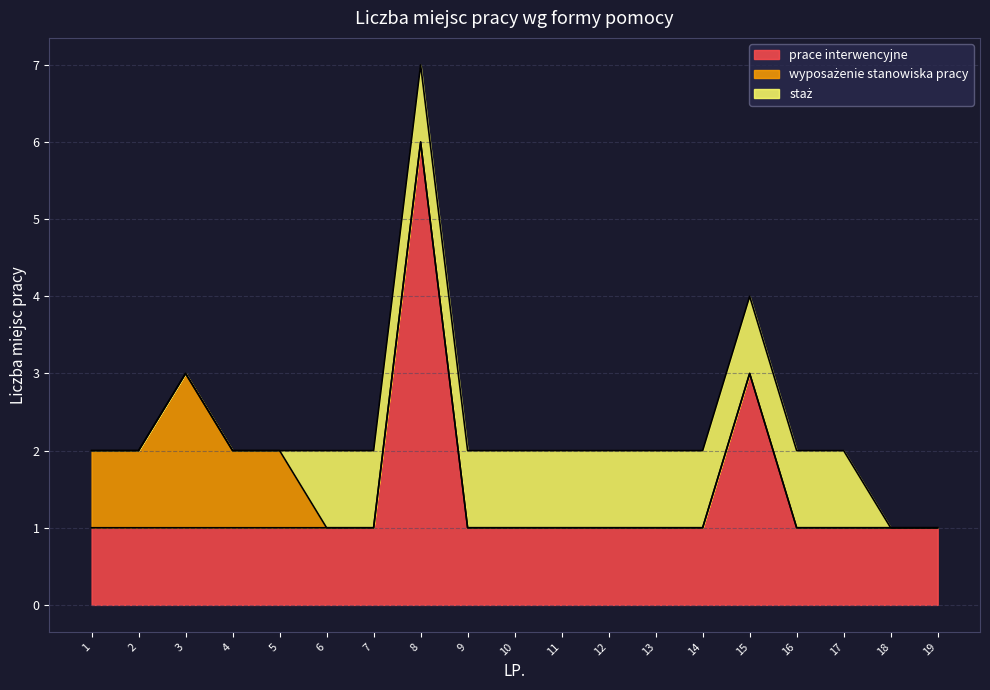

True or false: prace interwencyjne and staż cross at least once.

False